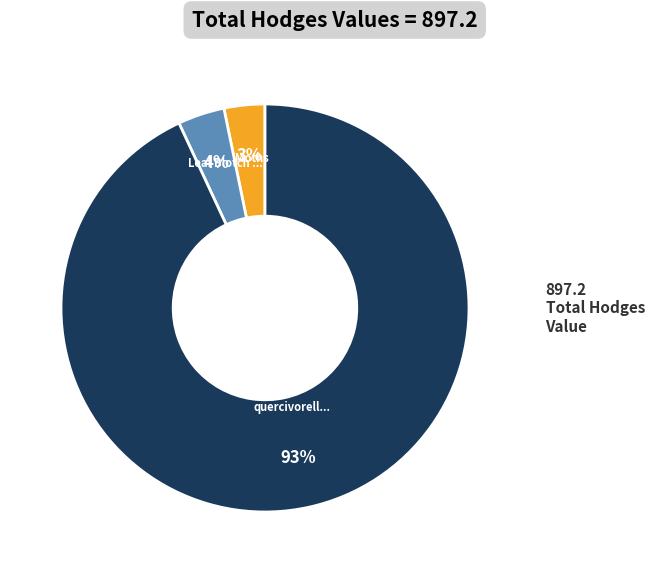

Is there any slice that represents more than half of the pie?

Yes